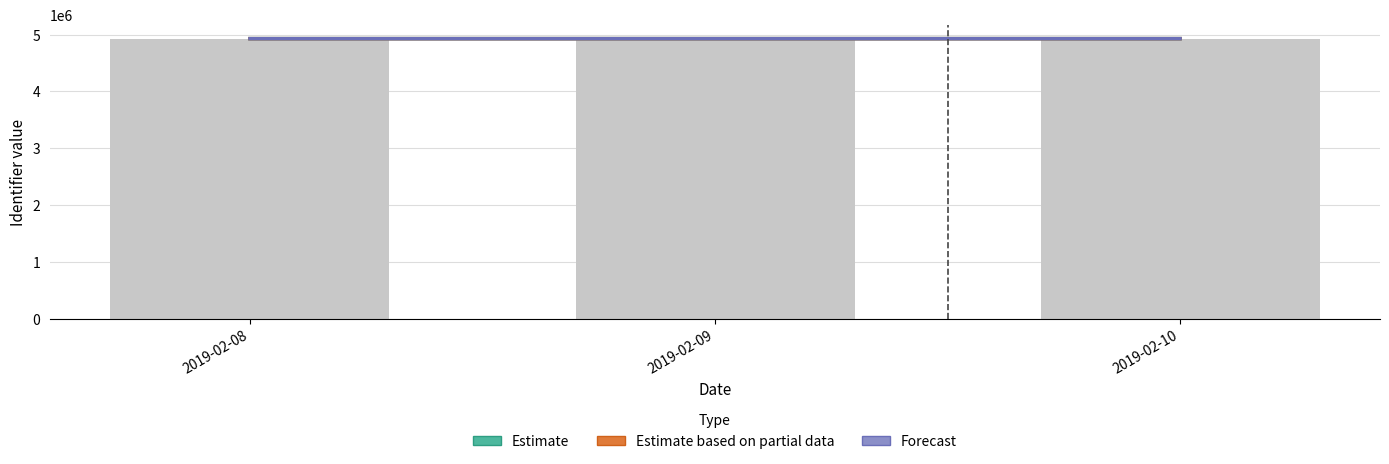

How many Estimate values are between 4928997 and 4929017?

3